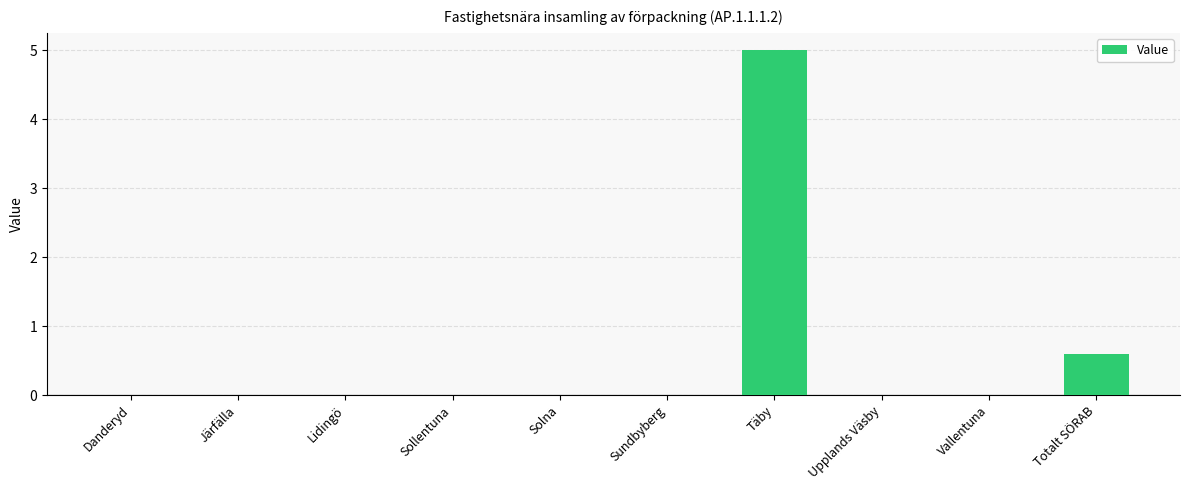

The value at Lidingö is 3.2. True or false?

False